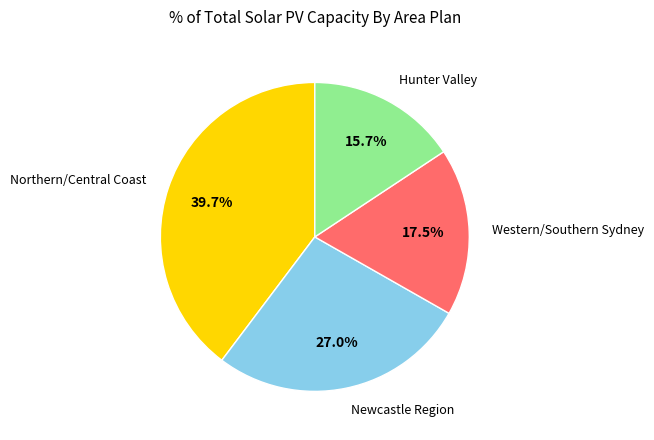

Does any single category account for the majority?

No